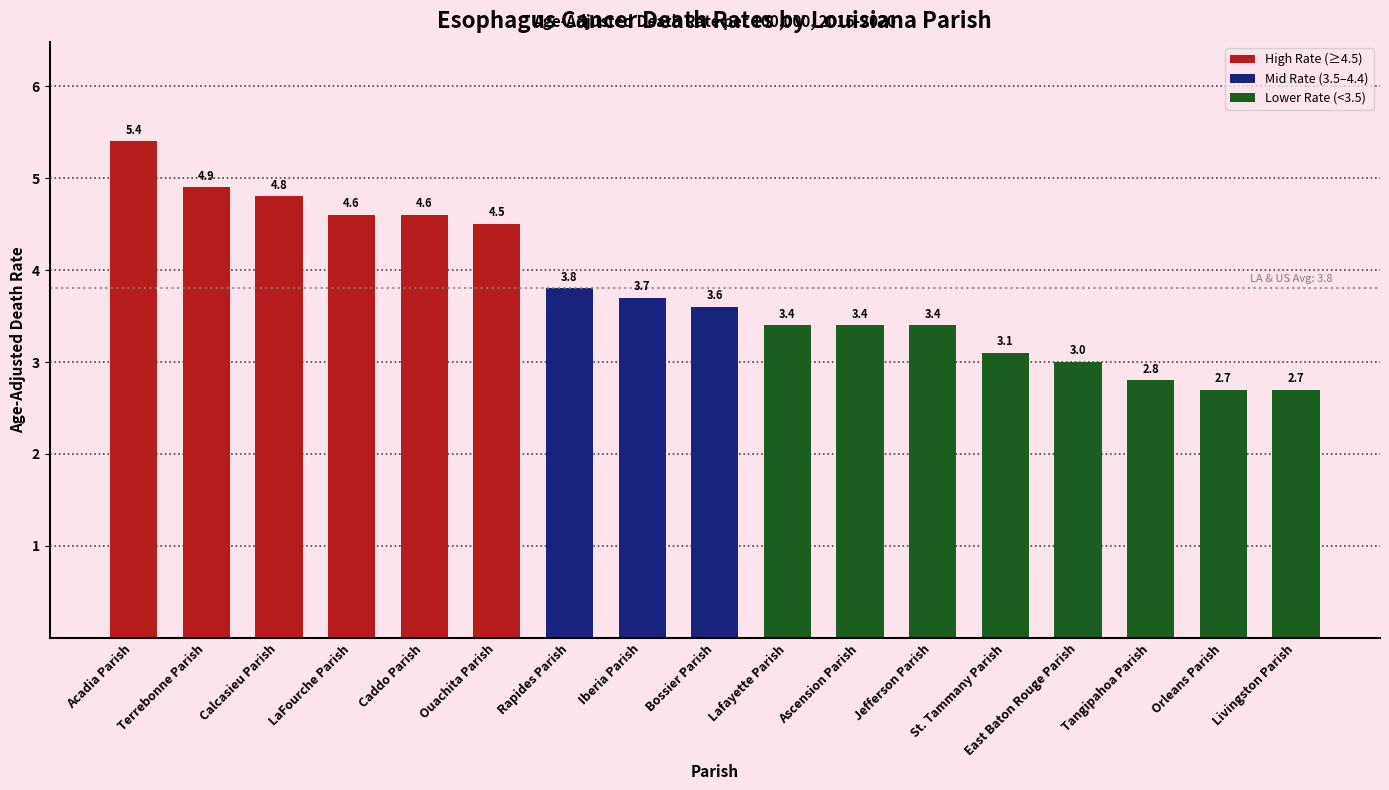

At which label is the value closest to 4?

Rapides Parish